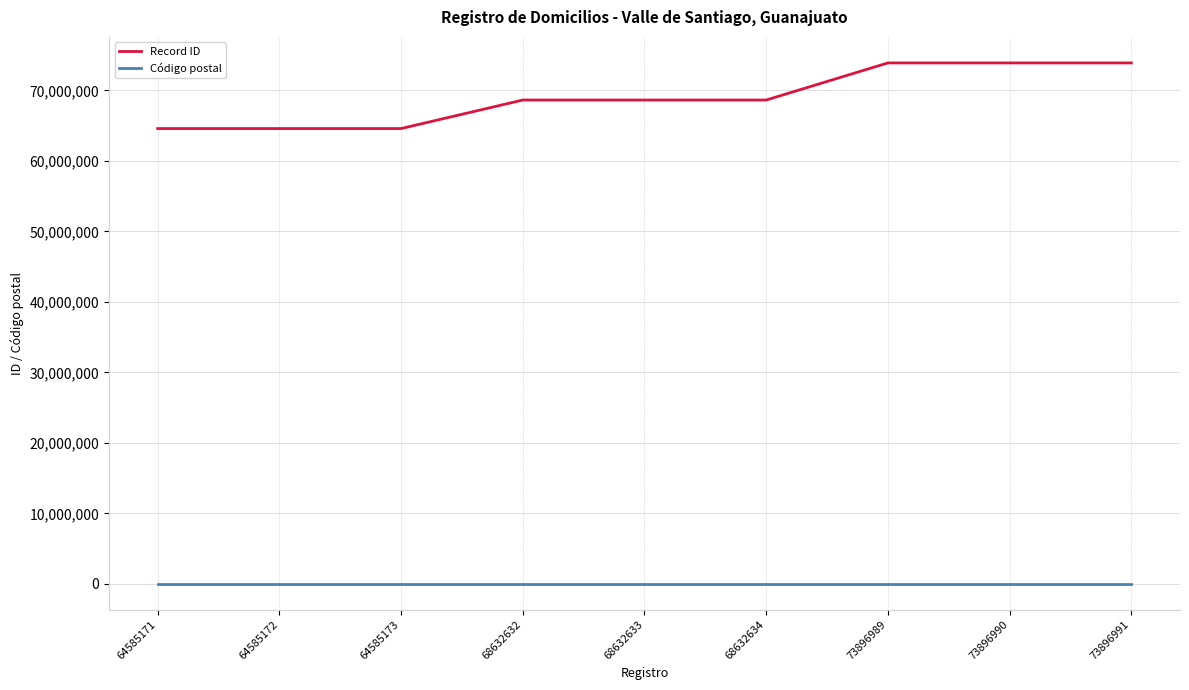

Which series has the largest total across all categories?

Record ID